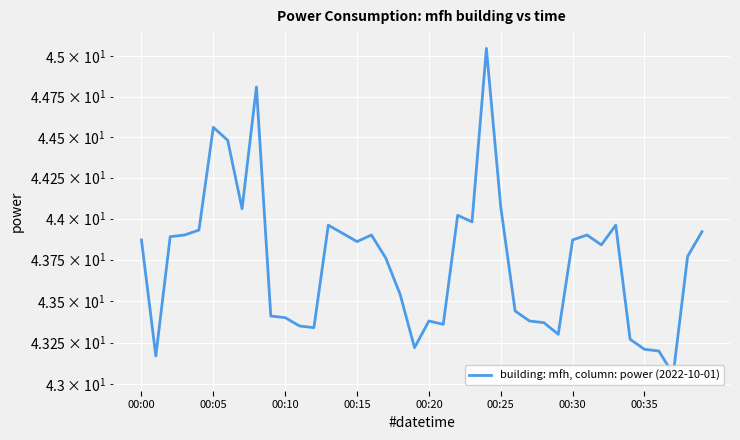

How many lines are shown in the chart?

1